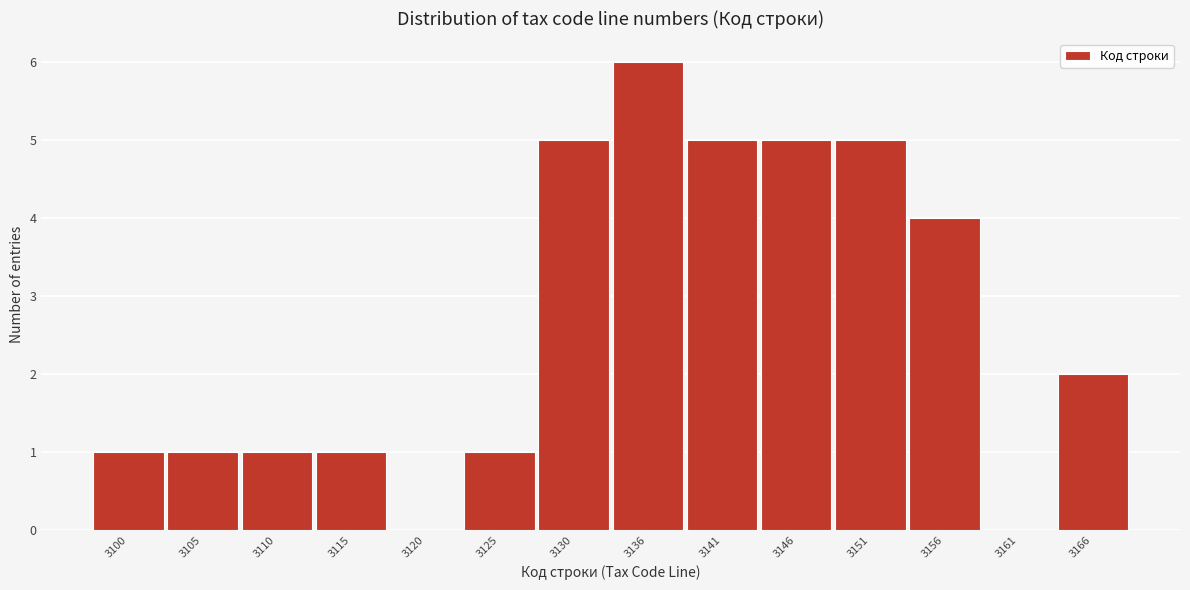

Reading right to left, extract all data points from this chart.

3166=2	3161=0	3156=4	3151=5	3146=5	3141=5	3136=6	3130=5	3125=1	3120=0	3115=1	3110=1	3105=1	3100=1